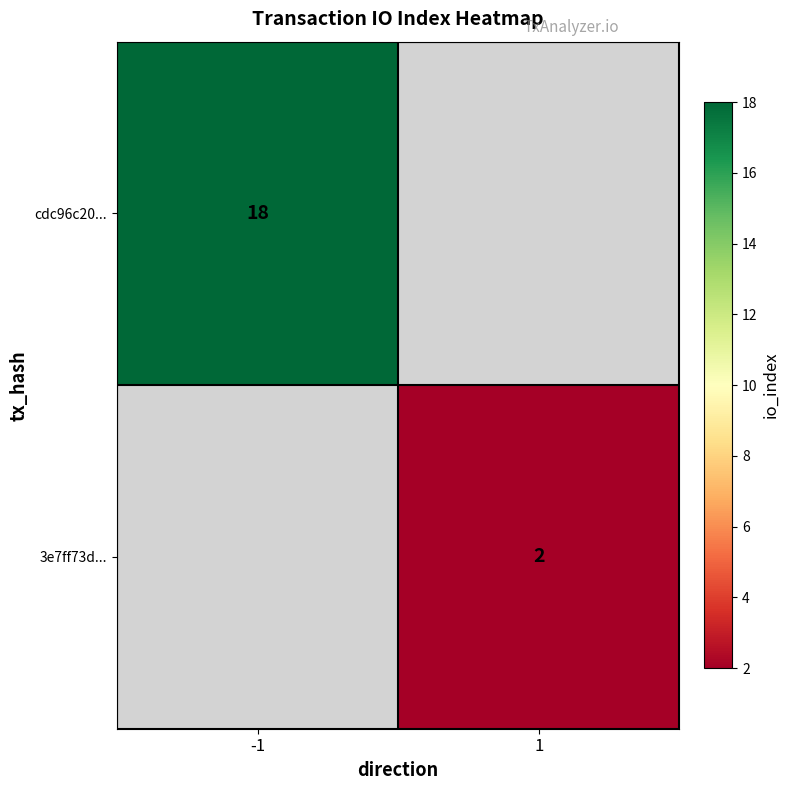

Is the value of cdc96c20... at -1 greater than the value of 3e7ff73d... at 1?

Yes